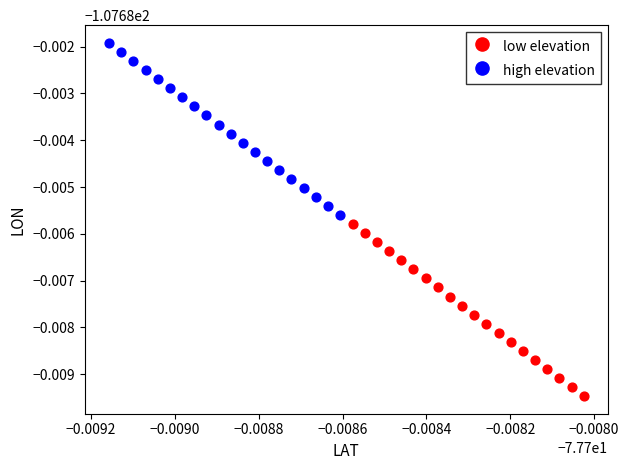

Which series reaches the maximum Y coordinate?

high elevation